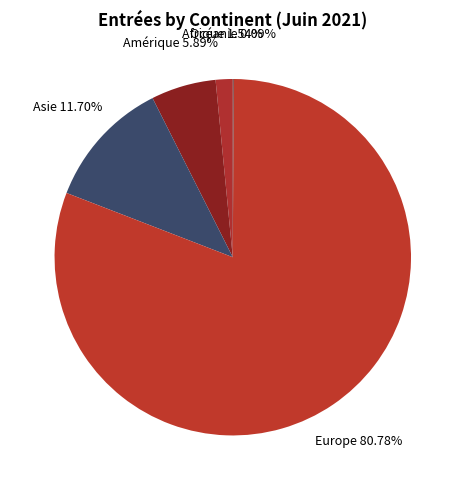

What is the majority slice?

Europe